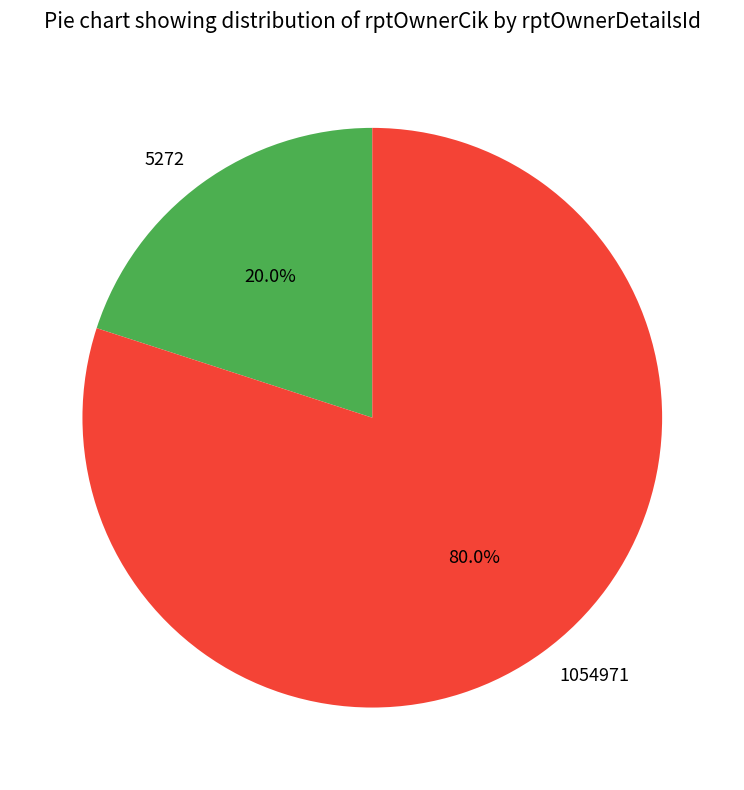

What is the largest slice in the pie chart?

1054971